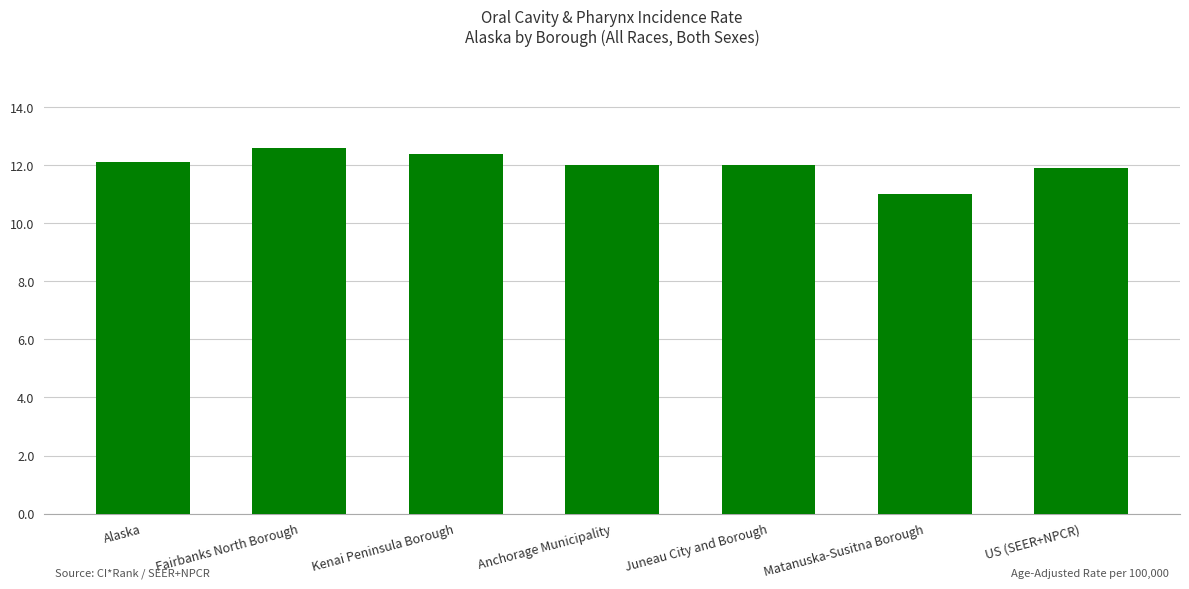

What is the average value?

12.0